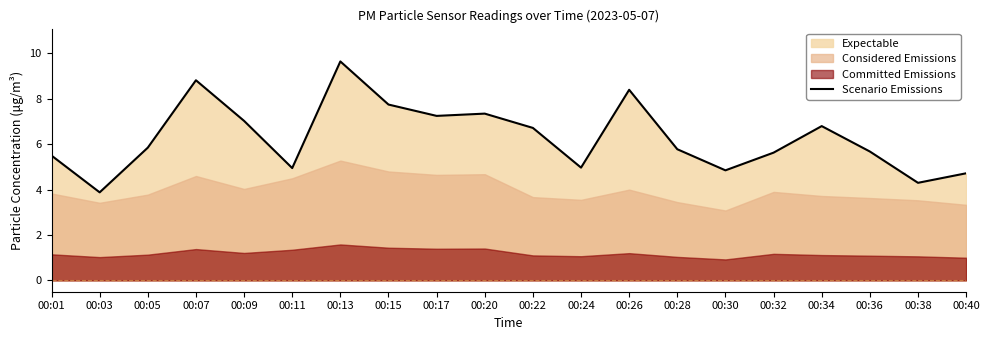

Reading right to left, what are all the values shown in this chart?

00:40=4.7	00:38=4.3	00:36=5.7	00:34=6.8	00:32=5.6	00:30=4.8	00:28=5.8	00:26=8.4	00:24=5.0	00:22=6.7	00:20=7.3	00:17=7.2	00:15=7.8	00:13=9.7	00:11=5.0	00:09=7.0	00:07=8.8	00:05=5.8	00:03=3.9	00:01=5.5